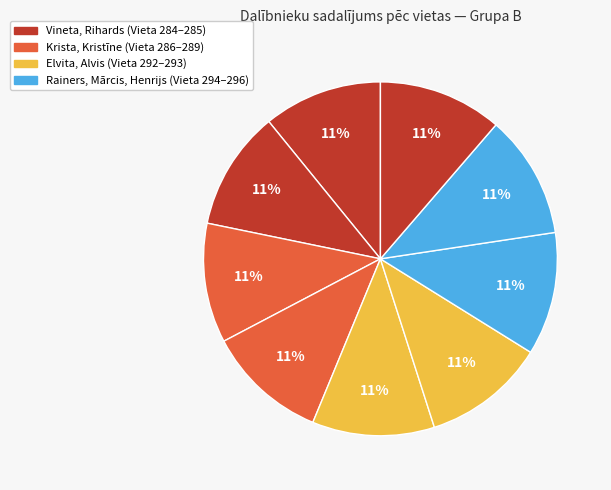

How many segments does this pie chart have?

9